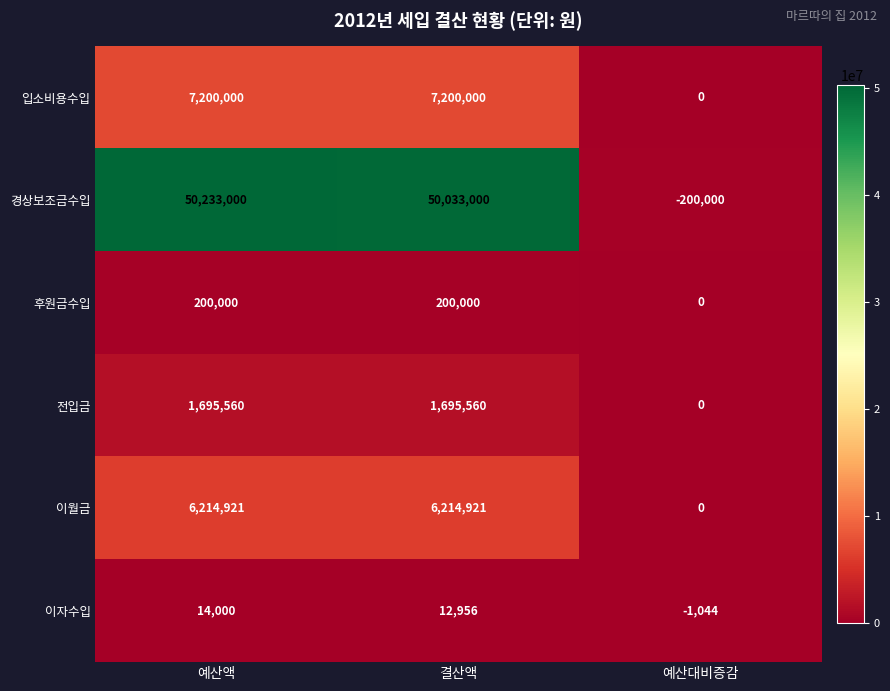

What is the spread (max minus min) of values at 예산대비증감?

200000